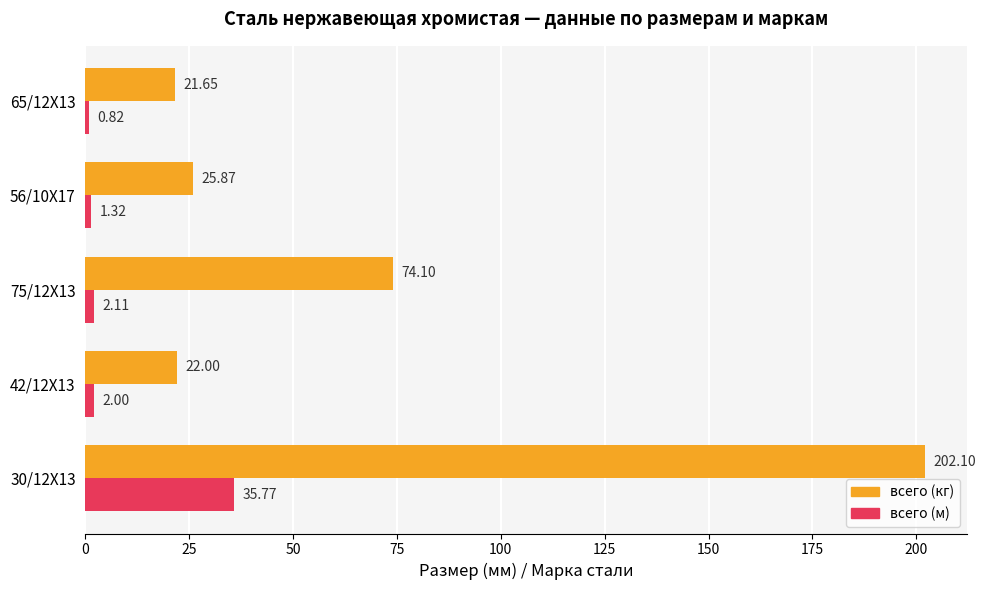

What is the average value of the всего (м) series?

8.4